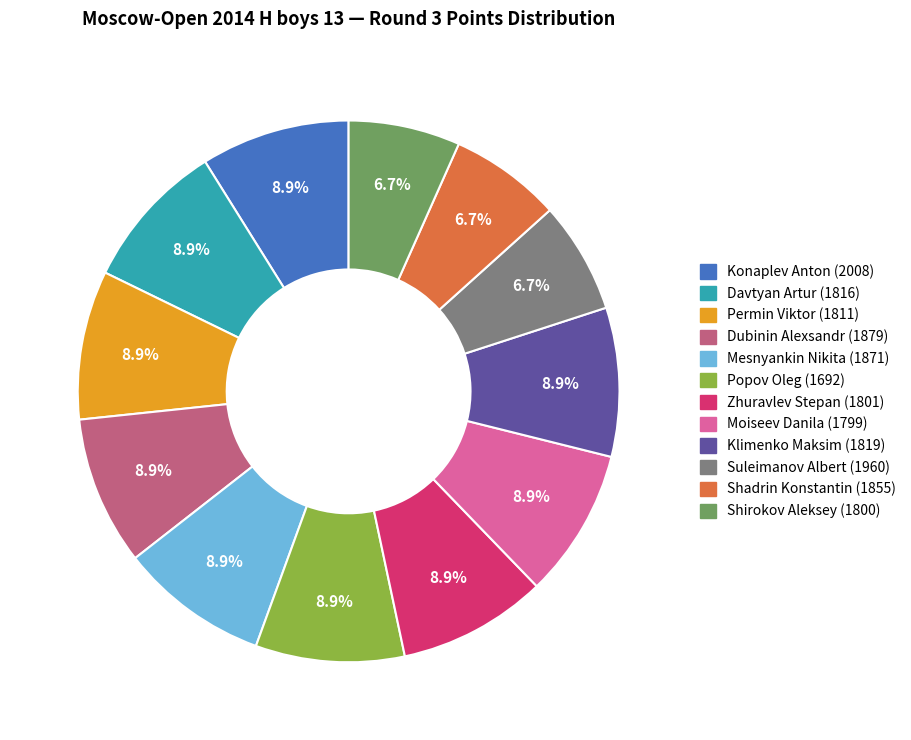

Does Mesnyankin Nikita (1871) represent more than half of the total?

No